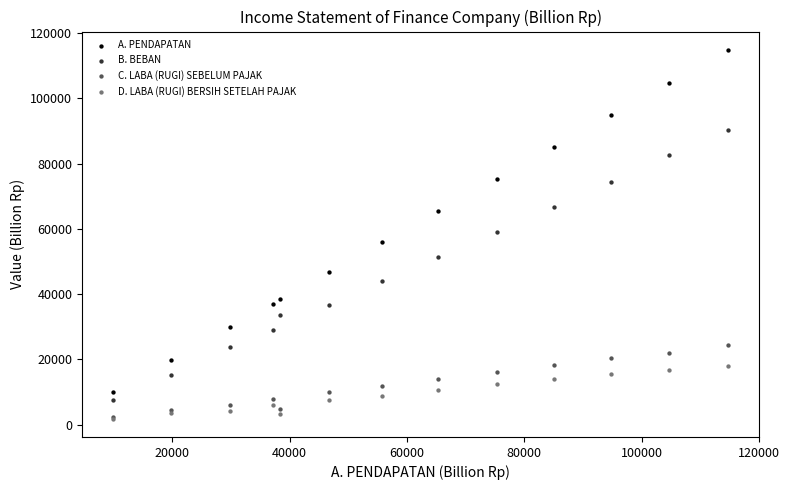

What are all the series names shown in the legend?

A. PENDAPATAN, B. BEBAN, C. LABA (RUGI) SEBELUM PAJAK, D. LABA (RUGI) BERSIH SETELAH PAJAK